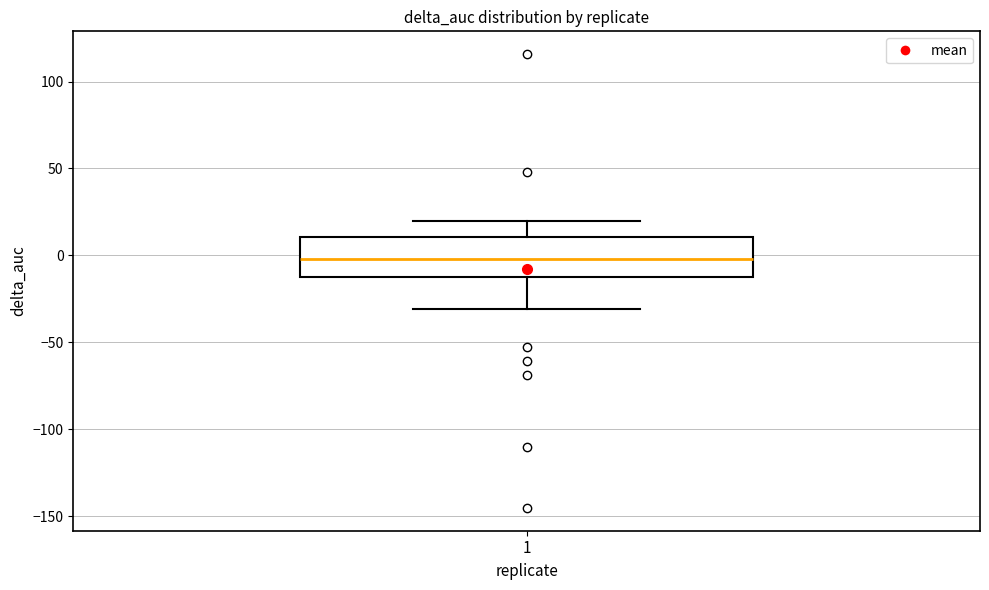

Transcribe this box plot: give where the median line is, the range the box spans, and where the two whiskers end, as read against the y-axis. The values are not printed on the chart, so give them approximately, as read against the axis.

median 0, box -15 to 10, whiskers -30 to 20